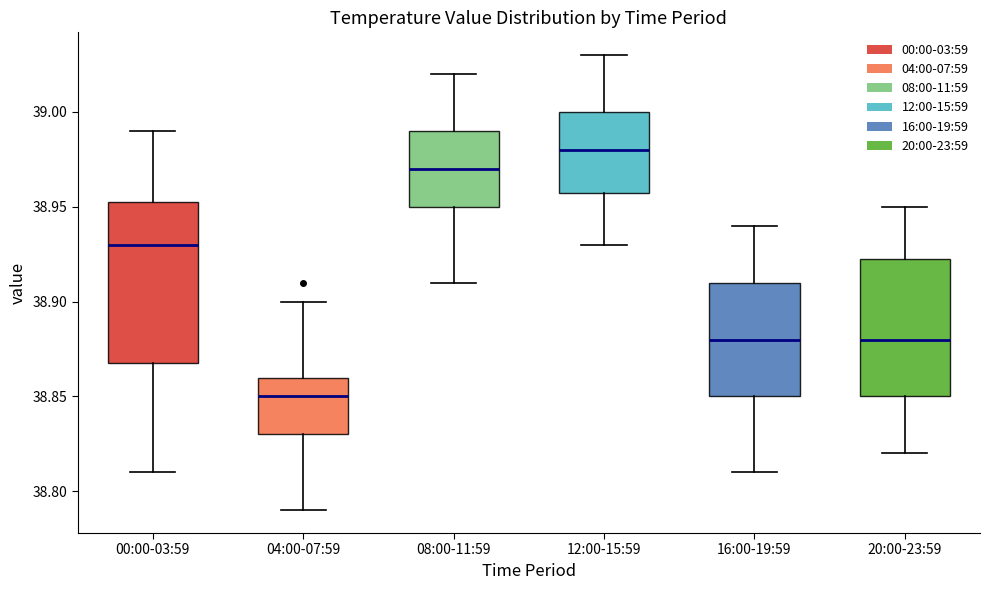

Where does the upper whisker of the box for 16:00-19:59 end on the y-axis? The values are not printed on the chart, so give them approximately, as read against the axis.

38.940